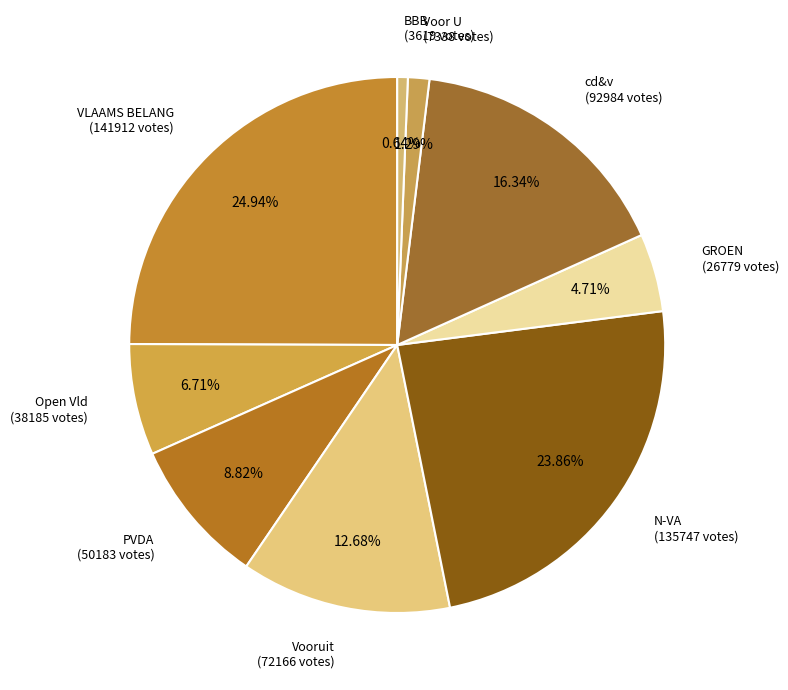

Count the number of slices in the pie.

9